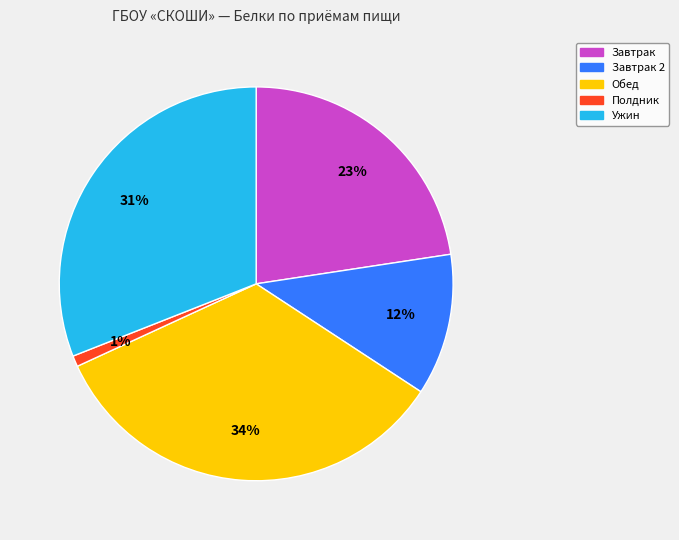

To the nearest percent, what is the average slice percentage?

20%